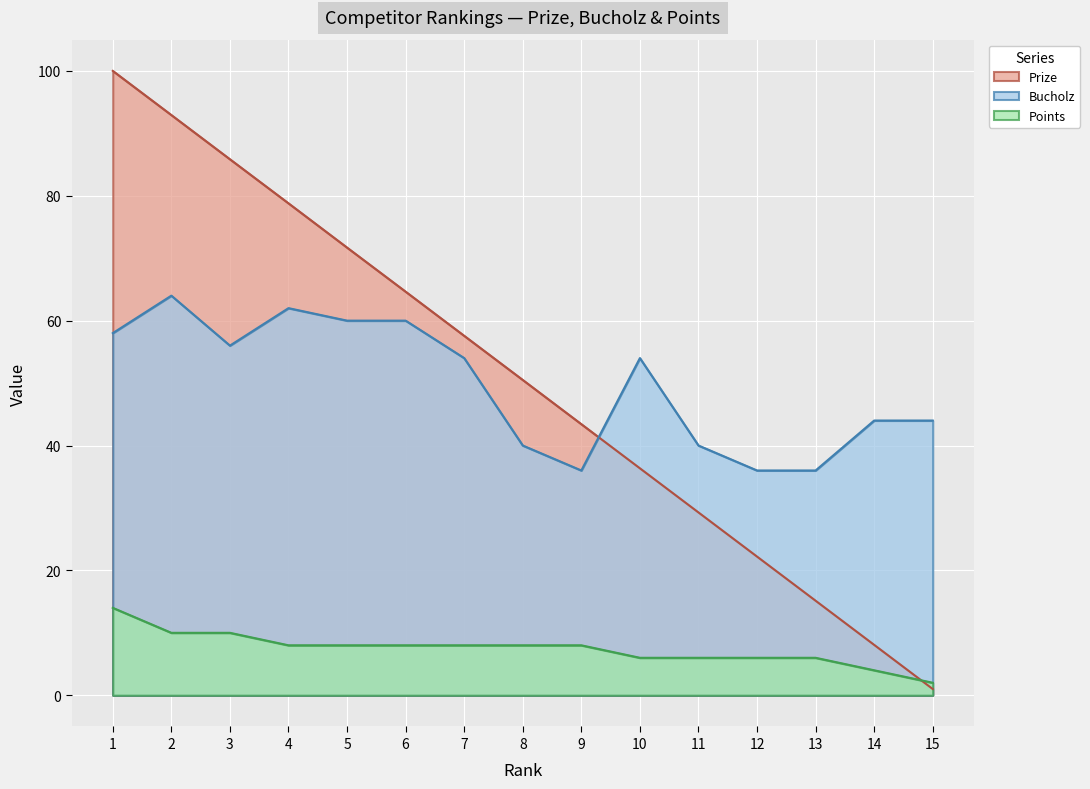

How many lines are shown in the chart?

3